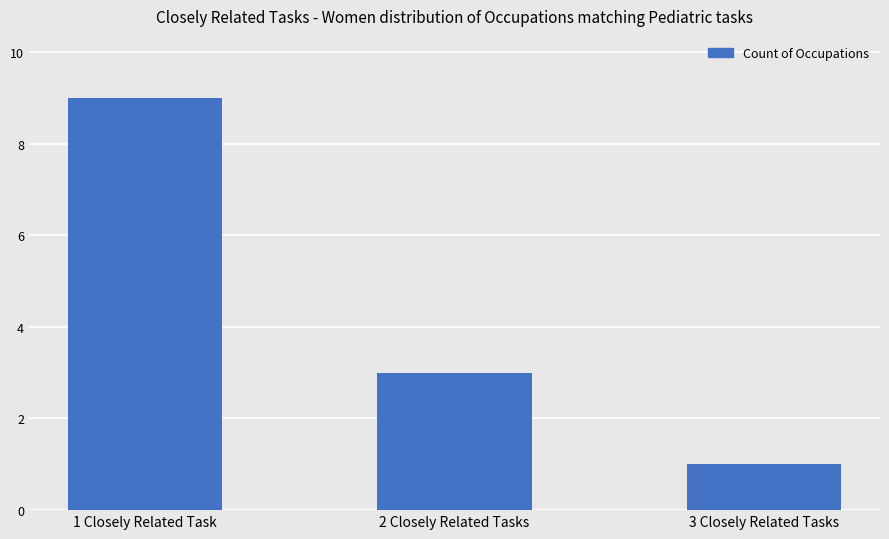

How many values are between 1 and 9?

3